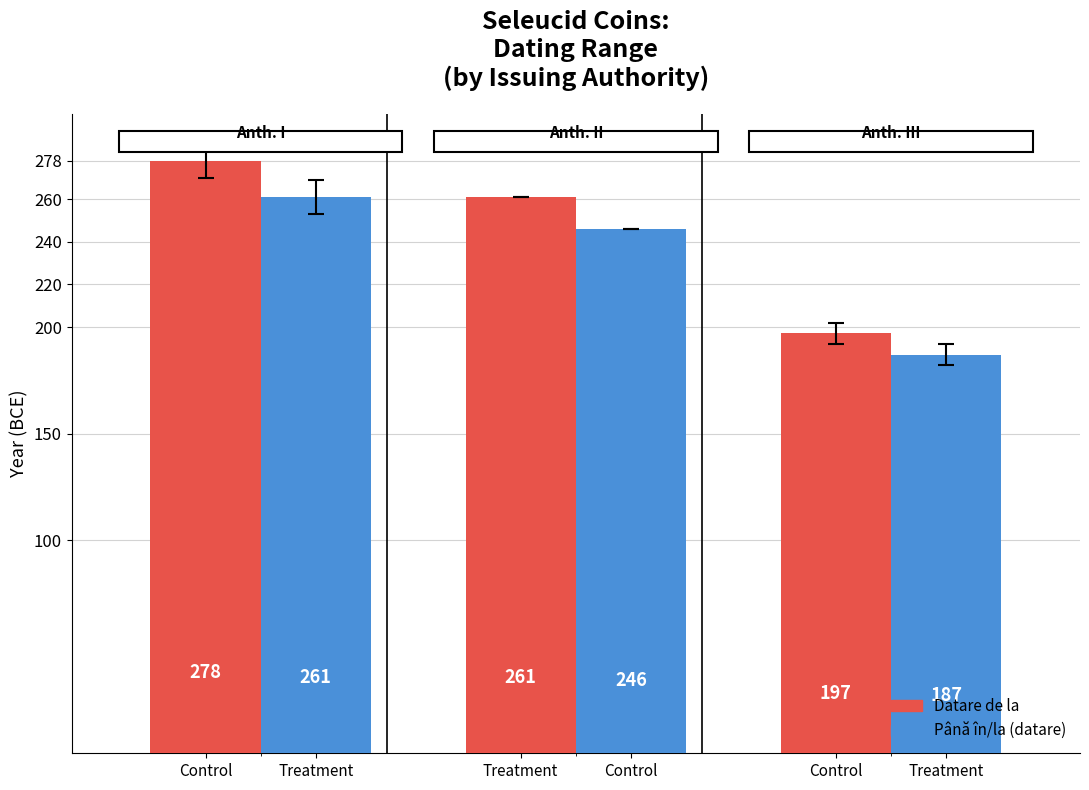

What is the lowest value of the Până în/la (datare) series?

187